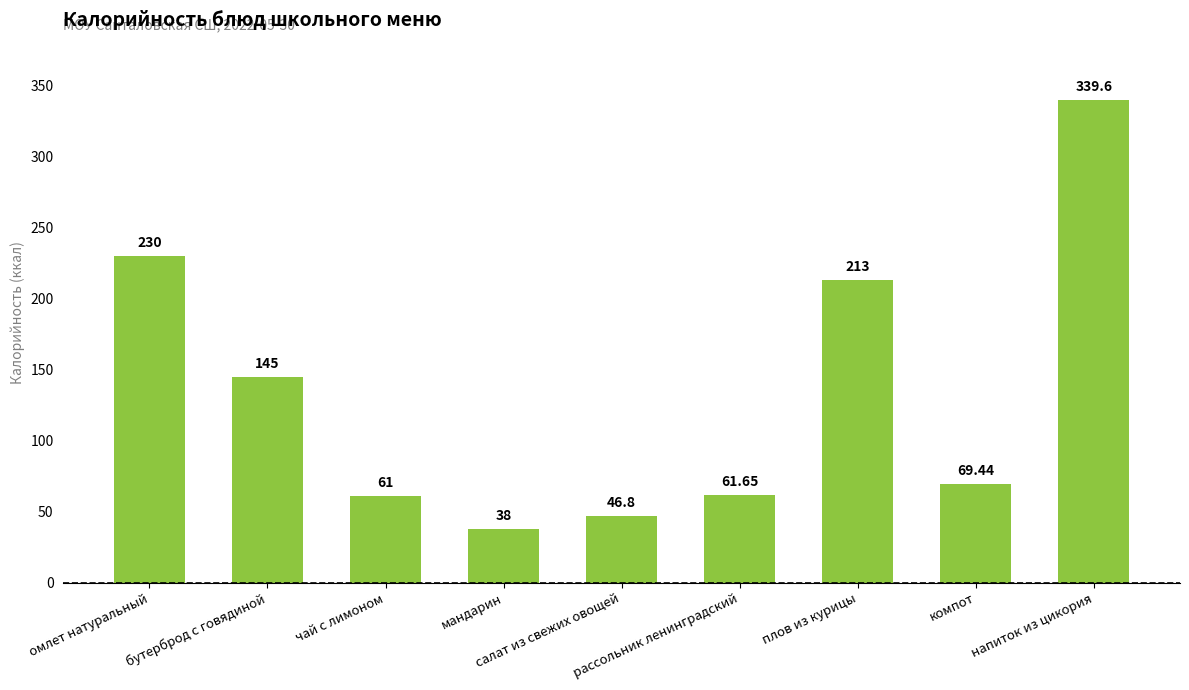

Count the number of values greater than 69.

5